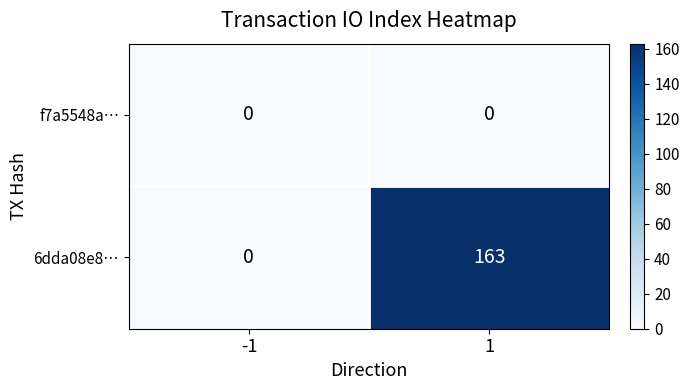

Reading left to right, extract all data points from this chart.

f7a5548a…: 0	0
6dda08e8…: 0	163